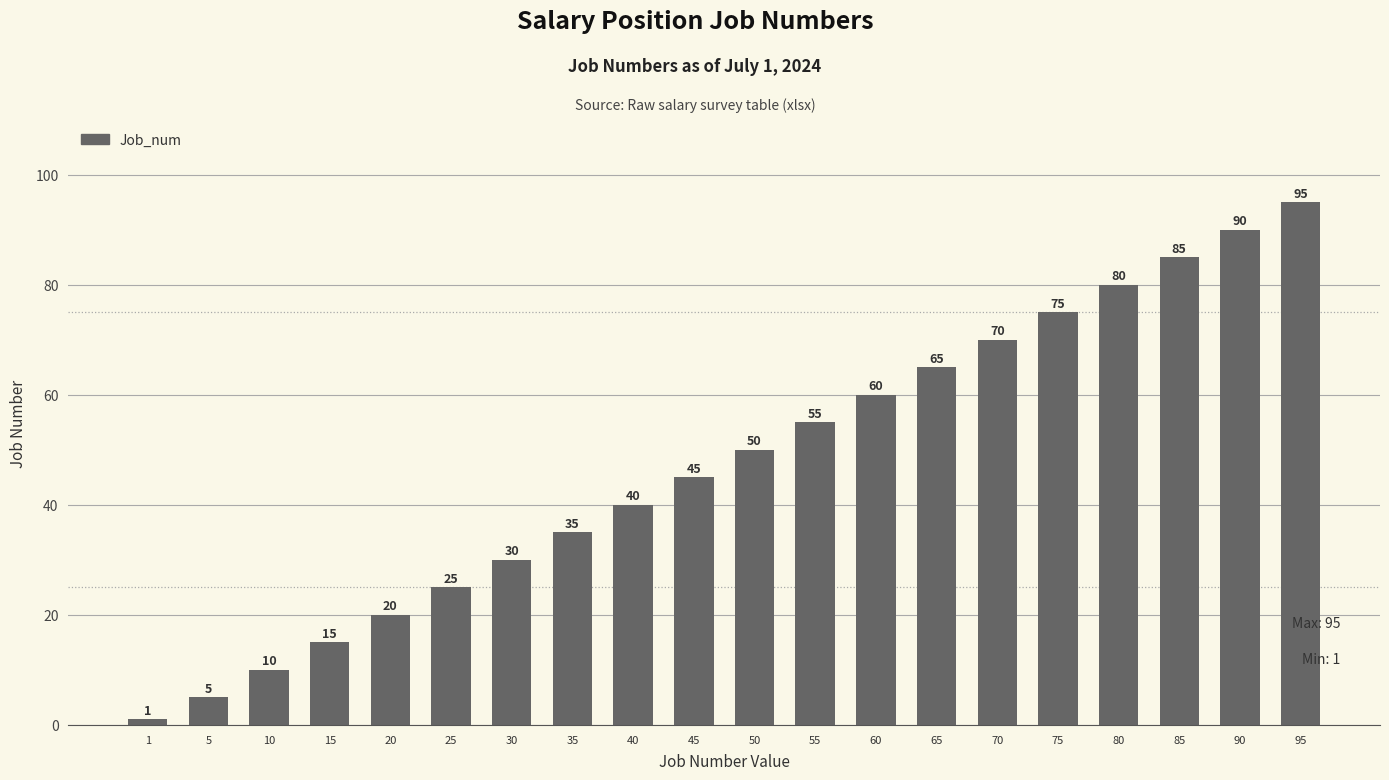

Rank the categories by value from lowest to highest.

1, 5, 10, 15, 20, 25, 30, 35, 40, 45, 50, 55, 60, 65, 70, 75, 80, 85, 90, 95